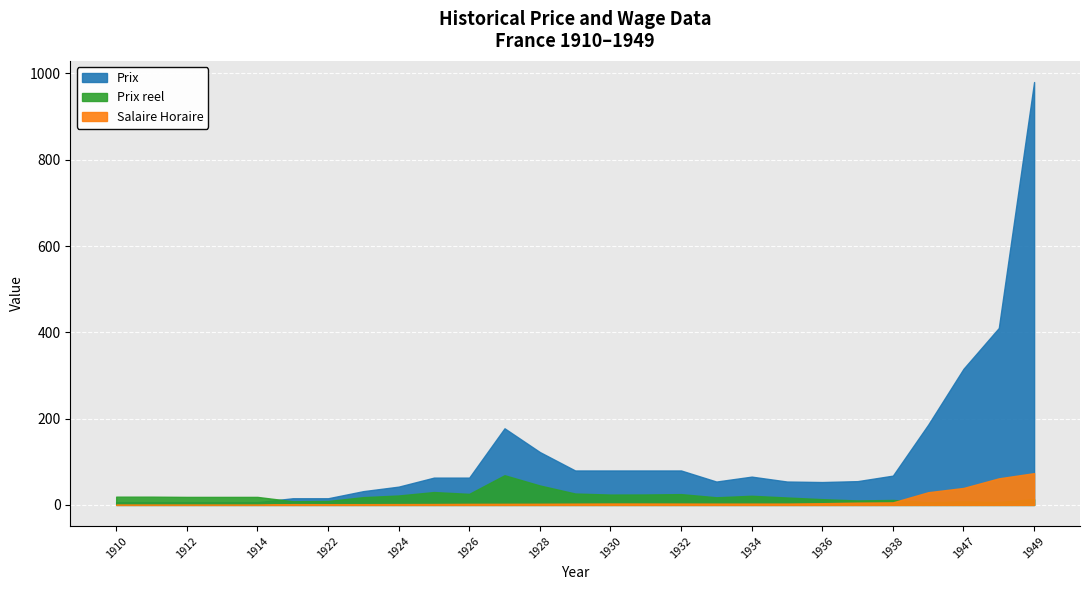

Reading left to right, extract all data points from this chart.

Salaire Horaire: 0.3	0.3	0.3	0.3	0.3	1.8	1.7	1.8	1.9	2.1	2.5	2.6	2.7	3.0	3.3	3.3	3.2	3.1	3.1	3.1	4.0	5.3	5.9	29.4	39.3	61.6	73.7
Prix reel: 19.2	19.2	18.6	18.6	18.6	8.5	9.1	18.0	21.8	29.8	25.6	68.8	45.1	26.4	24.0	24.2	25.0	17.7	21.1	17.2	13.4	10.4	11.5	6.3	8.0	6.7	13.3
Prix: 6.3	6.3	6.3	6.3	6.3	15.4	15.4	31.9	42.4	63.2	63.2	177.6	122.5	79.8	79.8	79.8	79.8	54.1	65.5	54.2	53.0	55.1	67.8	186.0	315.5	410.0	980.0